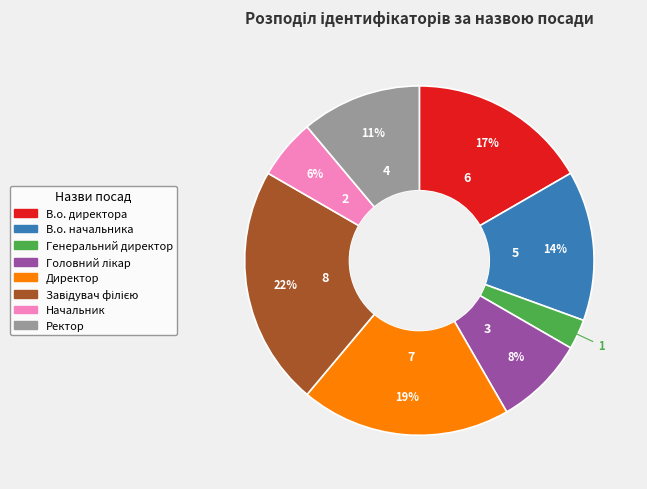

To the nearest percent, what is the difference between the largest and smallest slice percentages?

19%